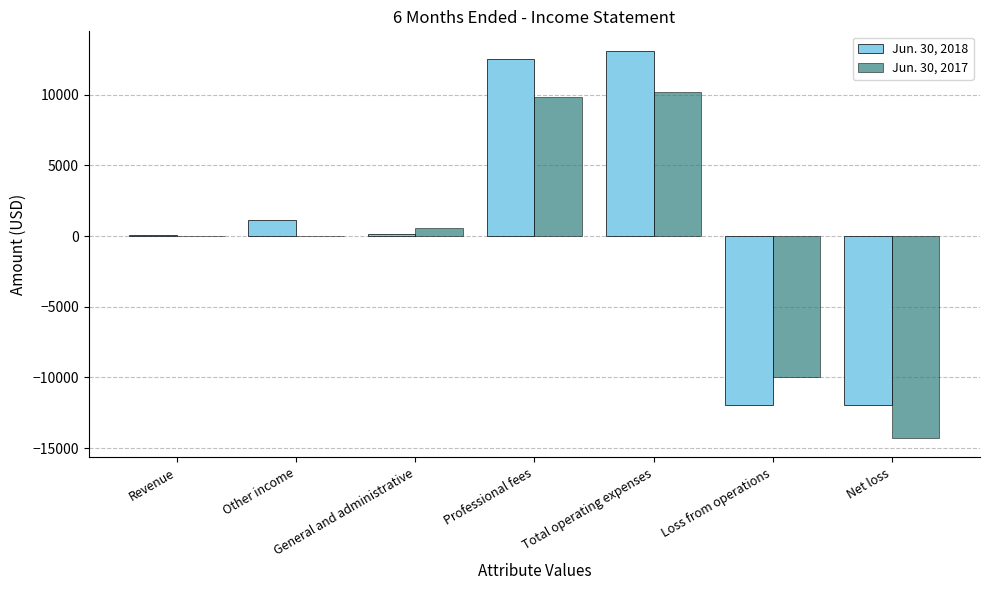

At which category is the sum across all series the highest?

Total operating expenses